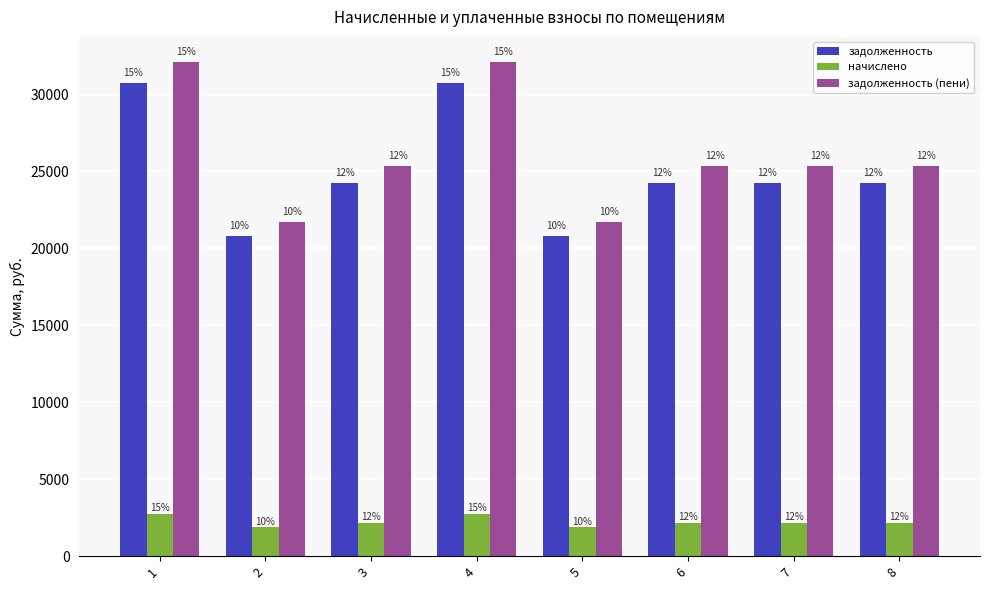

Is it true that начислено equals 2769.0 at 4?

True